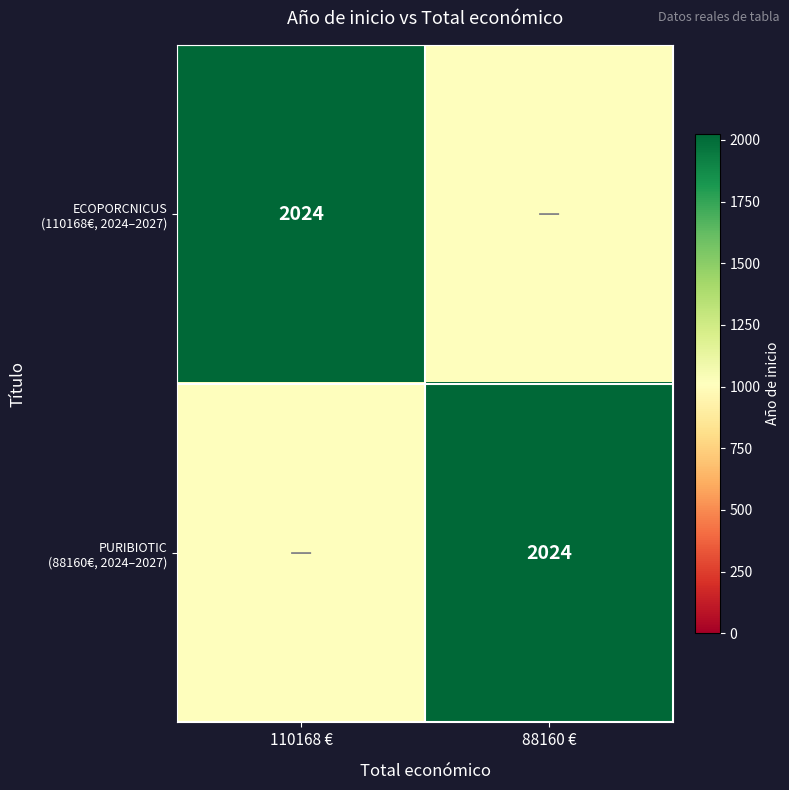

What is the spread (max minus min) of values at 88160 €?

1012